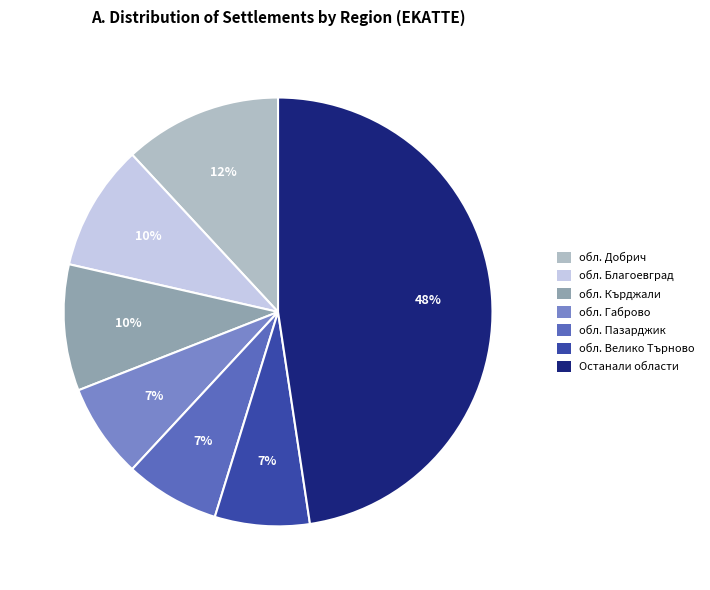

How many slices are in this pie chart?

7